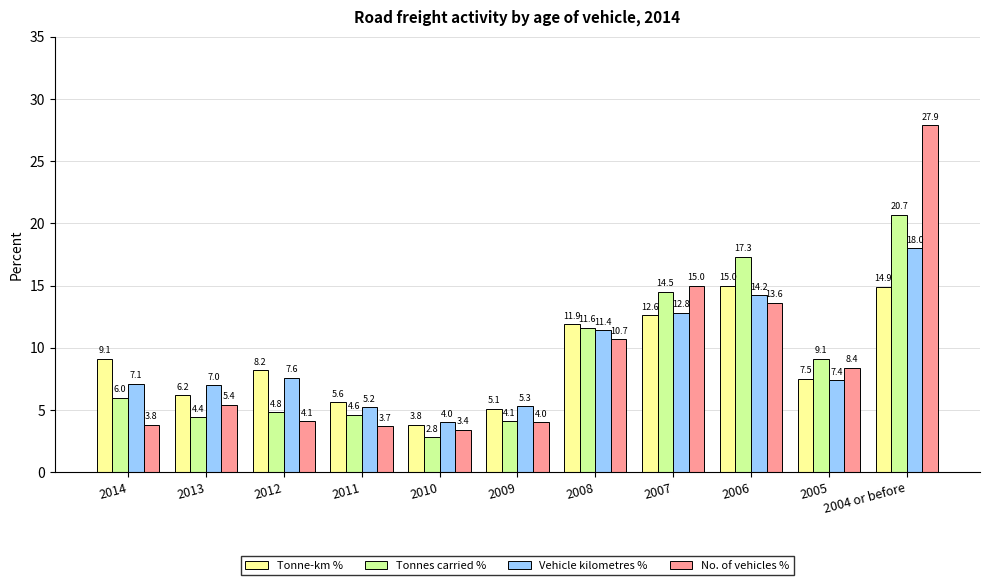

At which label does Tonne-km % first exceed 8?

2014